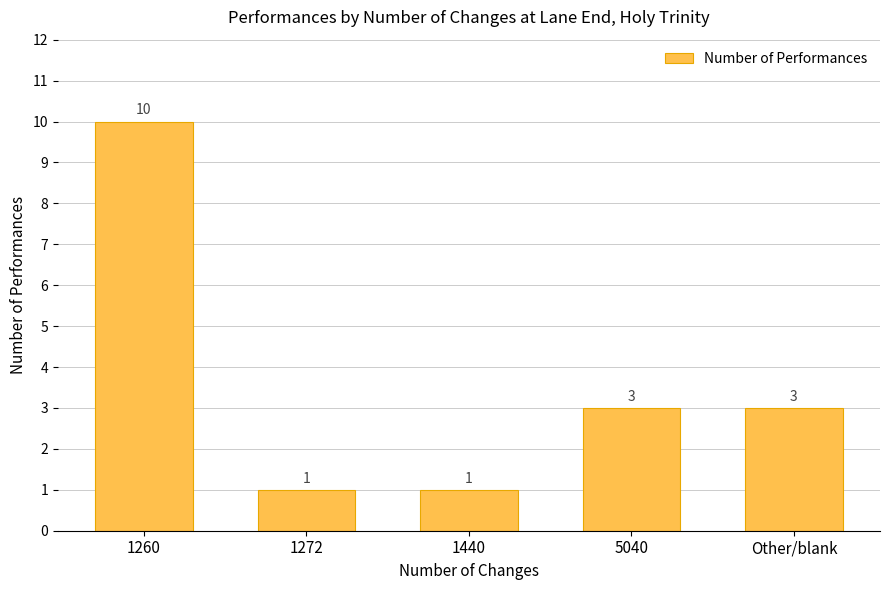

Is it true that the value at 1260 is 10?

True